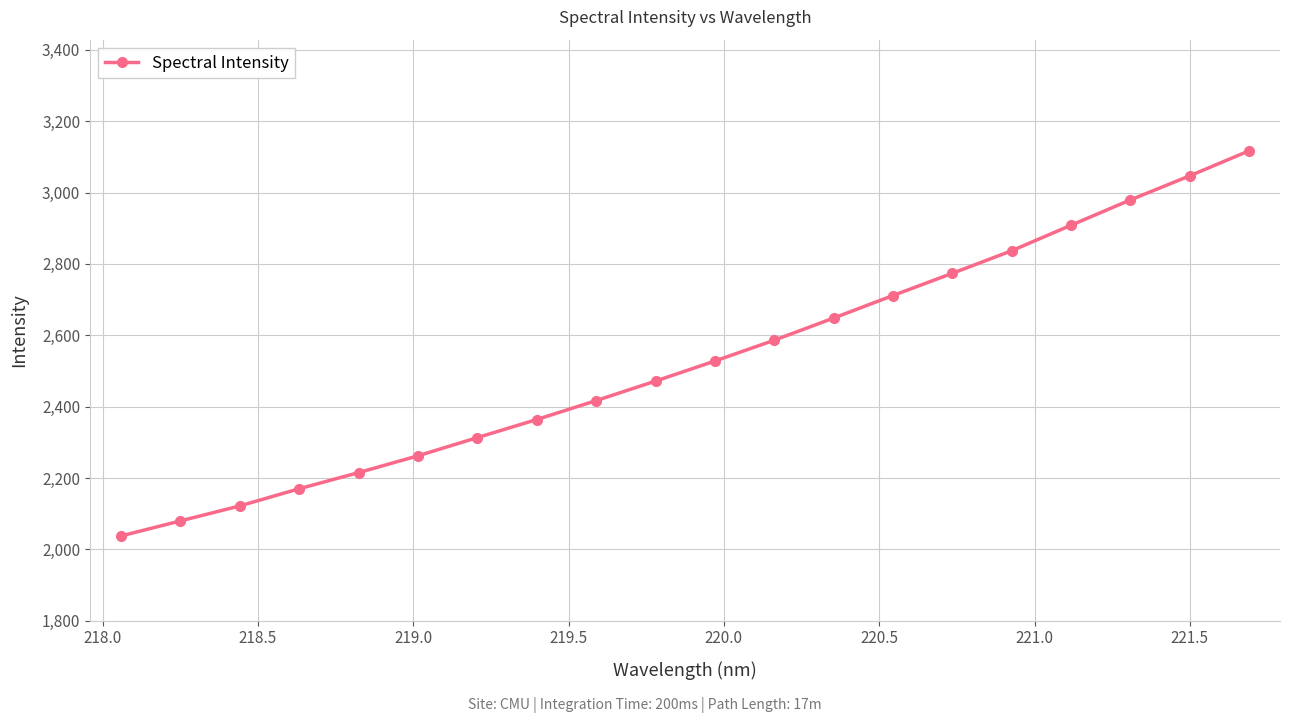

What is the value of the 7th point from the left?

2313.2